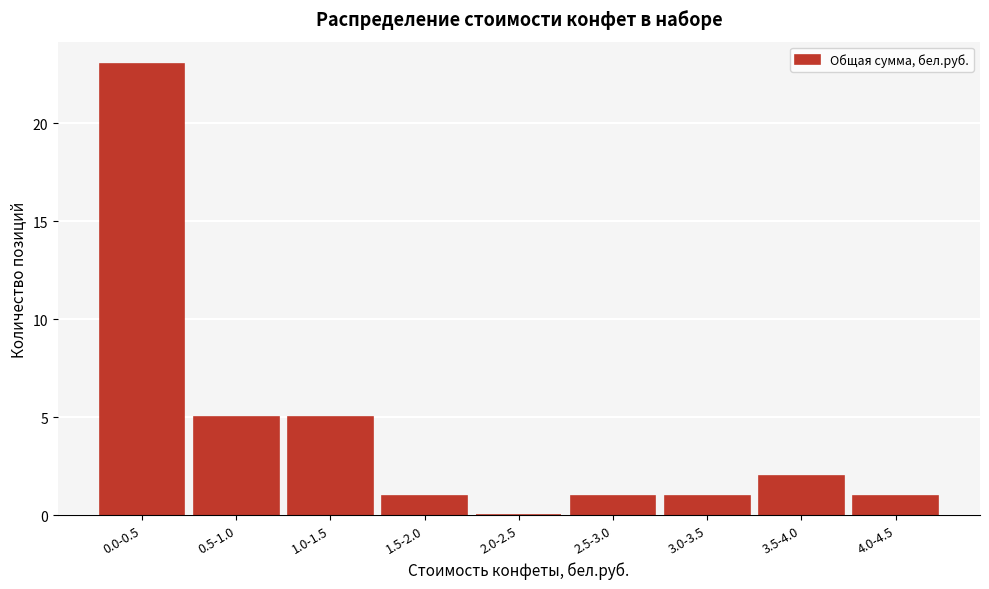

Reading left to right, what are all the values shown in this chart?

0.0-0.5=23	0.5-1.0=5	1.0-1.5=5	1.5-2.0=1	2.0-2.5=0	2.5-3.0=1	3.0-3.5=1	3.5-4.0=2	4.0-4.5=1